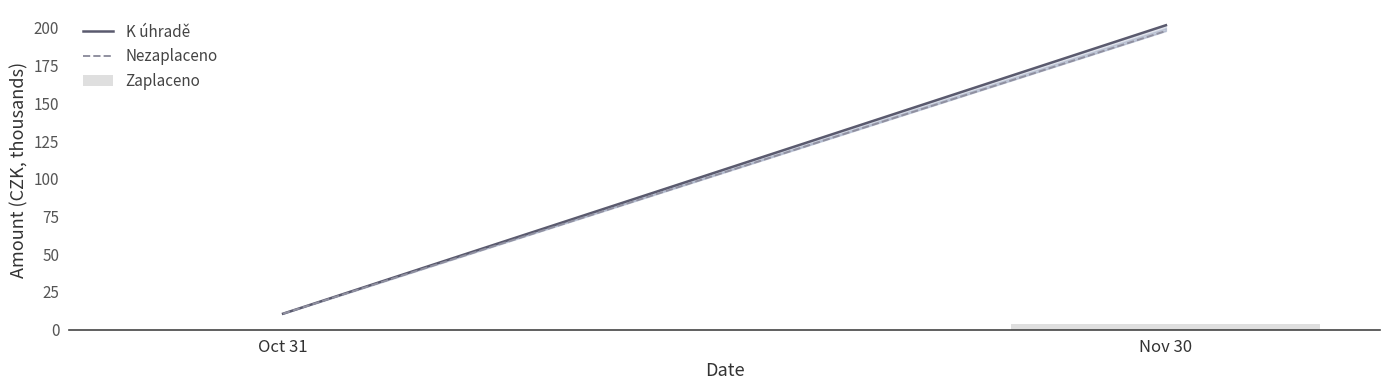

What is the sum of all values?

3.8